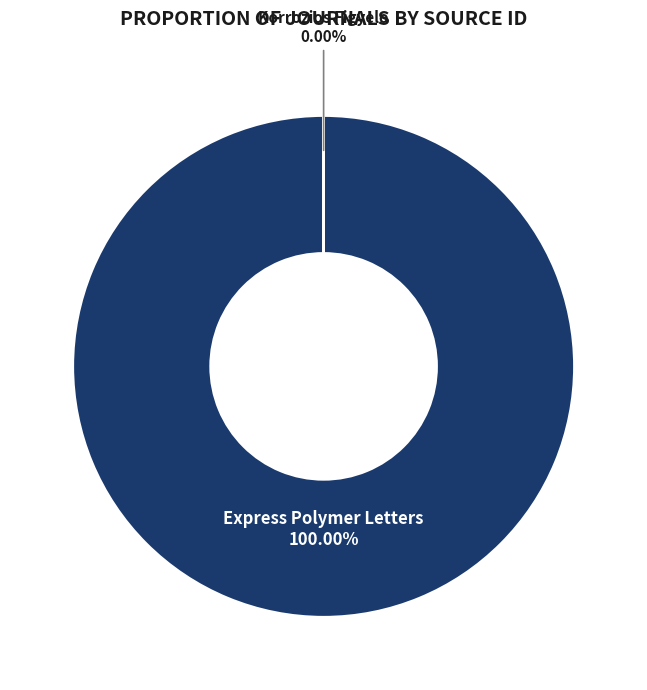

To the nearest percent, what is the combined percentage of Korrozios Figyelo and Express Polymer Letters?

100%